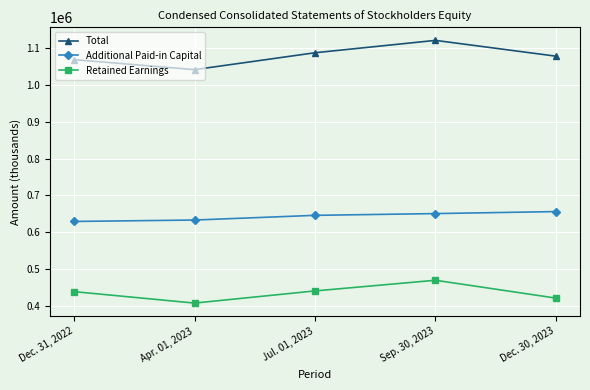

At which label is Total closest to 1081067?

Dec. 30, 2023